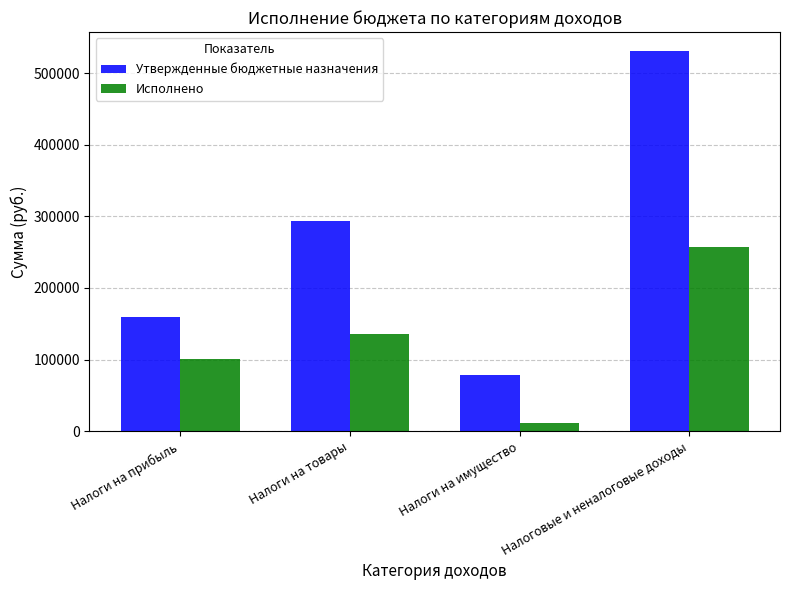

What position from the right is Налоги на имущество?

2